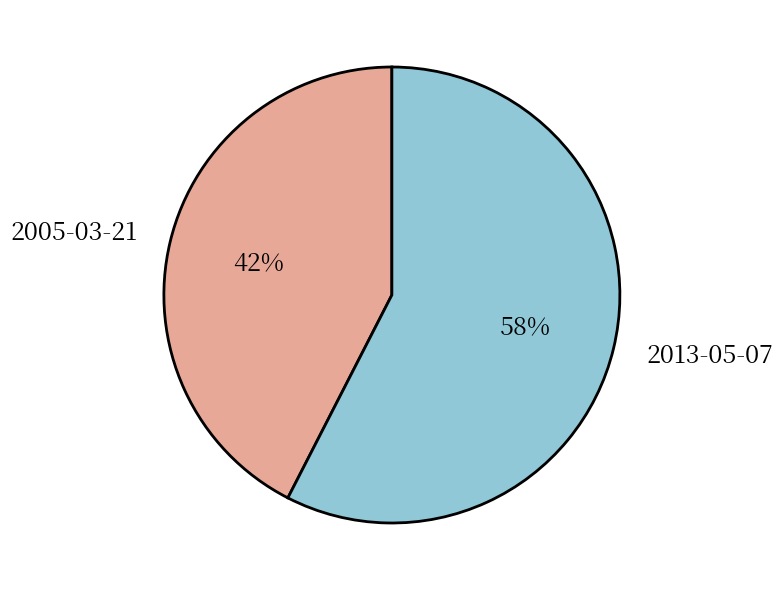

Rank the categories by value from highest to lowest.

2013-05-07, 2005-03-21